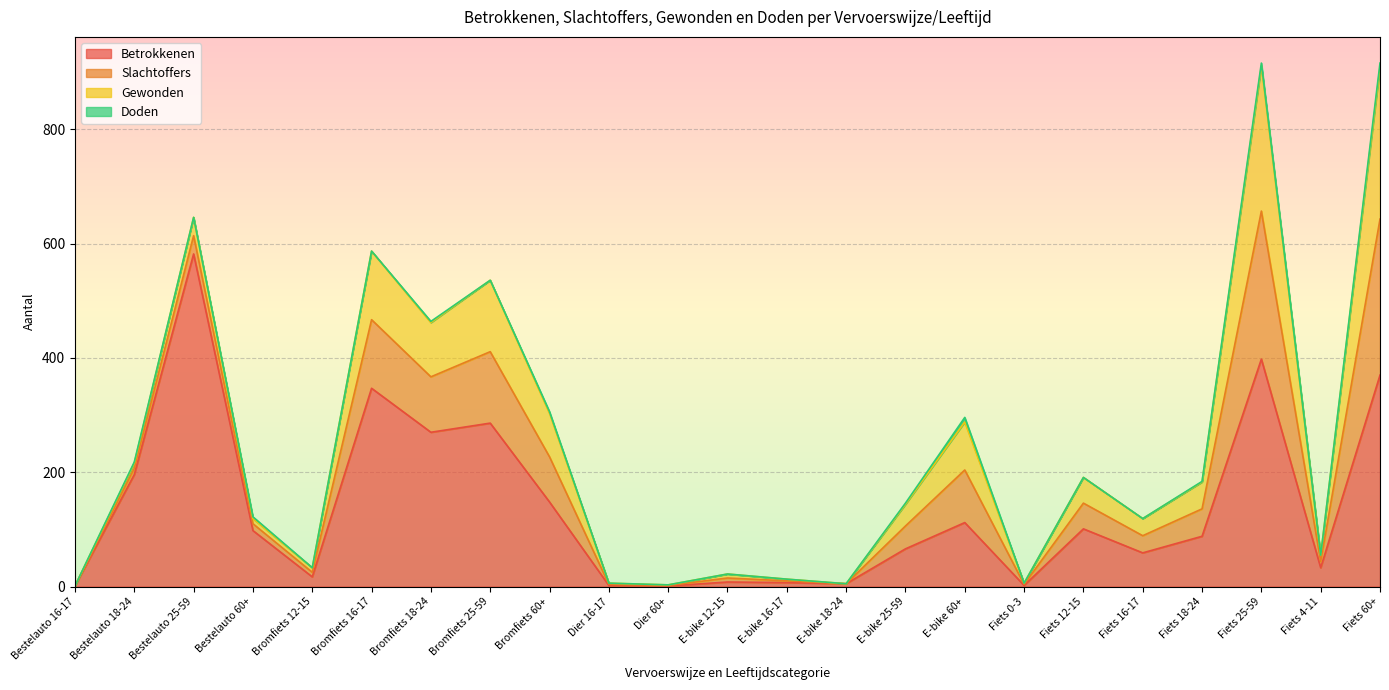

Reading right to left, what are all the values shown in this chart?

Betrokkenen: Fiets 60+=370	Fiets 4-11=33	Fiets 25-59=398	Fiets 18-24=88	Fiets 16-17=59	Fiets 12-15=101	Fiets 0-3=2	E-bike 60+=112	E-bike 25-59=66	E-bike 18-24=5	E-bike 16-17=7	E-bike 12-15=8	Dier 60+=1	Dier 16-17=2	Bromfiets 60+=148	Bromfiets 25-59=286	Bromfiets 18-24=270	Bromfiets 16-17=347	Bromfiets 12-15=17	Bestelauto 60+=98	Bestelauto 25-59=582	Bestelauto 18-24=196	Bestelauto 16-17=1
Slachtoffers: Fiets 60+=273	Fiets 4-11=11	Fiets 25-59=259	Fiets 18-24=48	Fiets 16-17=30	Fiets 12-15=45	Fiets 0-3=2	E-bike 60+=92	E-bike 25-59=40	E-bike 18-24=0	E-bike 16-17=3	E-bike 12-15=7	Dier 60+=1	Dier 16-17=2	Bromfiets 60+=79	Bromfiets 25-59=125	Bromfiets 18-24=97	Bromfiets 16-17=120	Bromfiets 12-15=8	Bestelauto 60+=12	Bestelauto 25-59=32	Bestelauto 18-24=11	Bestelauto 16-17=0
Gewonden: Fiets 60+=266	Fiets 4-11=11	Fiets 25-59=254	Fiets 18-24=47	Fiets 16-17=30	Fiets 12-15=45	Fiets 0-3=2	E-bike 60+=84	E-bike 25-59=38	E-bike 18-24=0	E-bike 16-17=3	E-bike 12-15=7	Dier 60+=1	Dier 16-17=2	Bromfiets 60+=76	Bromfiets 25-59=125	Bromfiets 18-24=95	Bromfiets 16-17=120	Bromfiets 12-15=8	Bestelauto 60+=9	Bestelauto 25-59=32	Bestelauto 18-24=9	Bestelauto 16-17=0
Doden: Fiets 60+=7	Fiets 4-11=0	Fiets 25-59=5	Fiets 18-24=1	Fiets 16-17=0	Fiets 12-15=0	Fiets 0-3=0	E-bike 60+=8	E-bike 25-59=2	E-bike 18-24=0	E-bike 16-17=0	E-bike 12-15=0	Dier 60+=0	Dier 16-17=0	Bromfiets 60+=3	Bromfiets 25-59=0	Bromfiets 18-24=2	Bromfiets 16-17=0	Bromfiets 12-15=0	Bestelauto 60+=3	Bestelauto 25-59=0	Bestelauto 18-24=2	Bestelauto 16-17=0